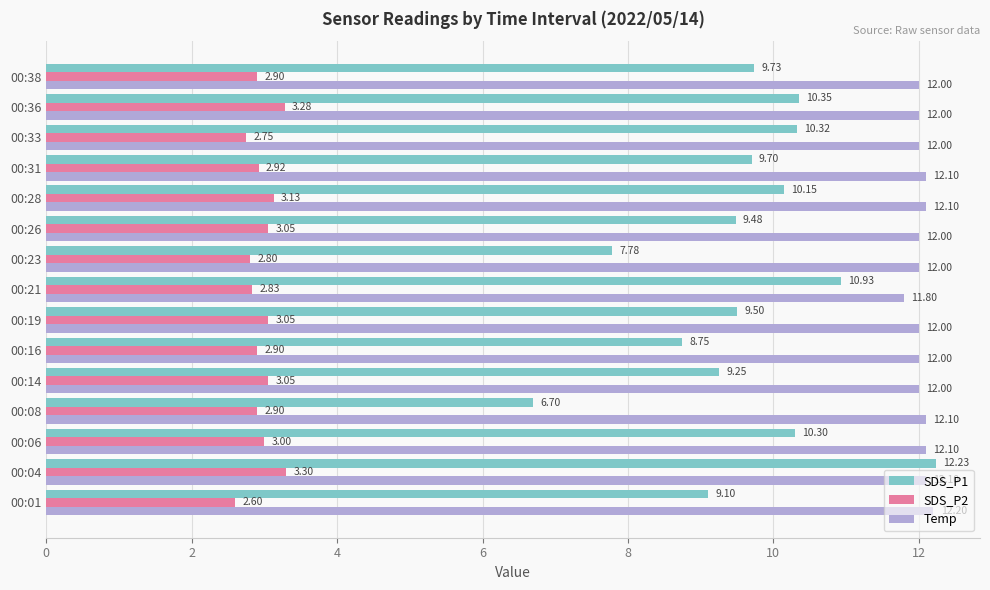

How many data points in SDS_P1 are above 9?

12